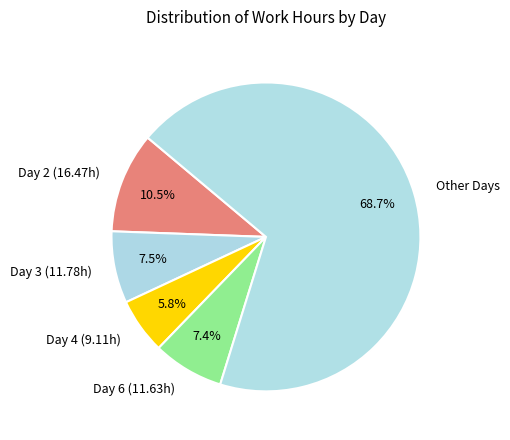

Which has a higher value, Day 3 (11.78h) or Day 4 (9.11h)?

Day 3 (11.78h)